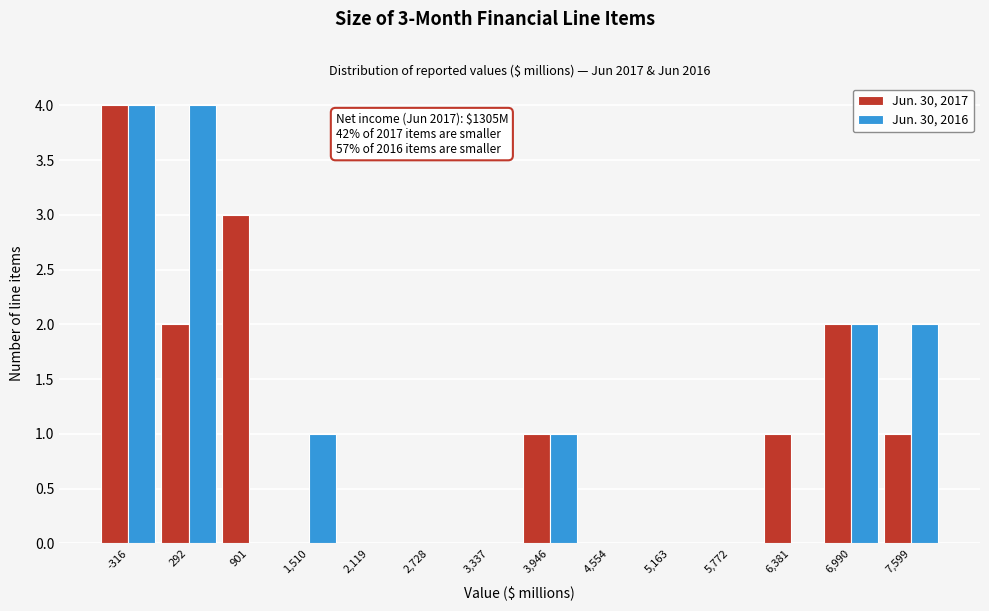

Reading left to right, what are all the values shown in this chart?

Jun. 30, 2017: -316=4	292=2	901=3	1,510=0	2,119=0	2,728=0	3,337=0	3,946=1	4,554=0	5,163=0	5,772=0	6,381=1	6,990=2	7,599=1
Jun. 30, 2016: -316=4	292=4	901=0	1,510=1	2,119=0	2,728=0	3,337=0	3,946=1	4,554=0	5,163=0	5,772=0	6,381=0	6,990=2	7,599=2